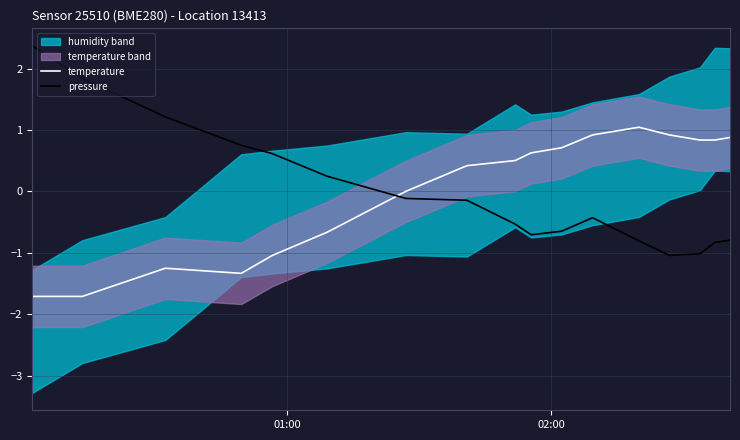

How many intersections are there between temperature and pressure?

1